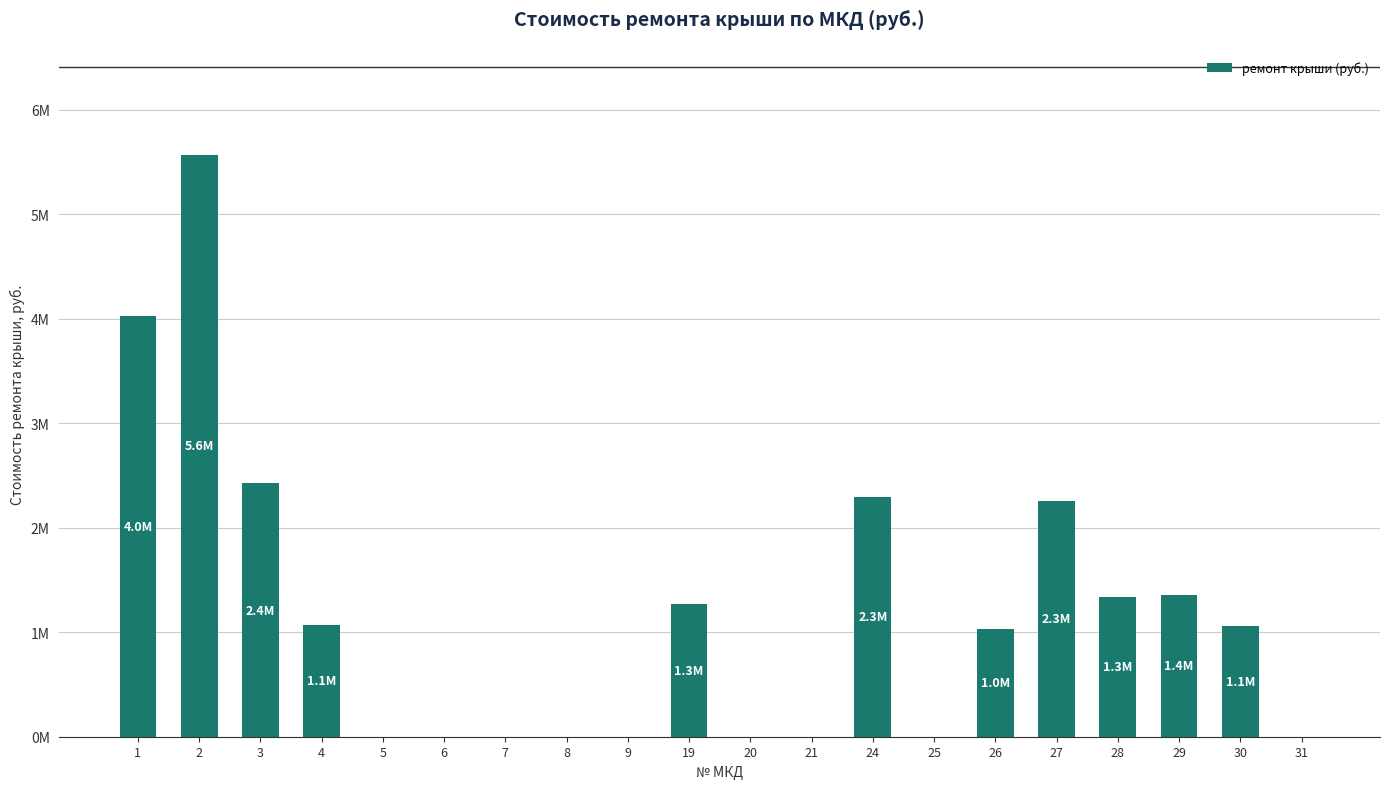

How many data points are less than 1059240?

10